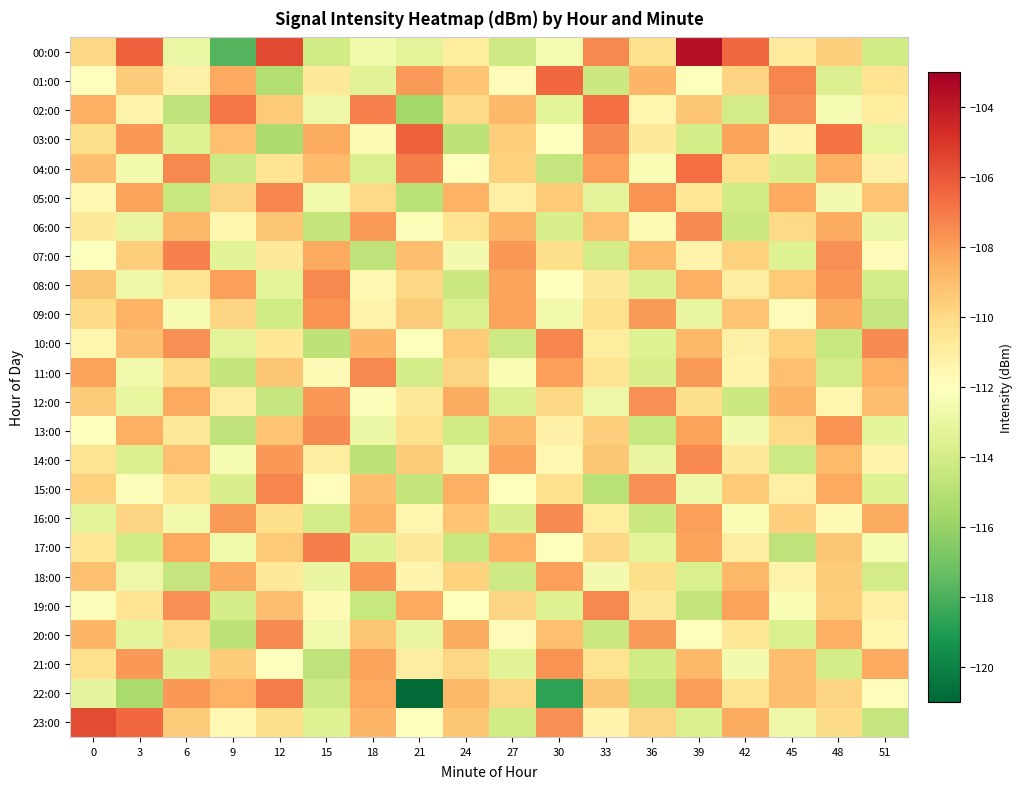

Which label corresponds to the smallest value in the chart?

21